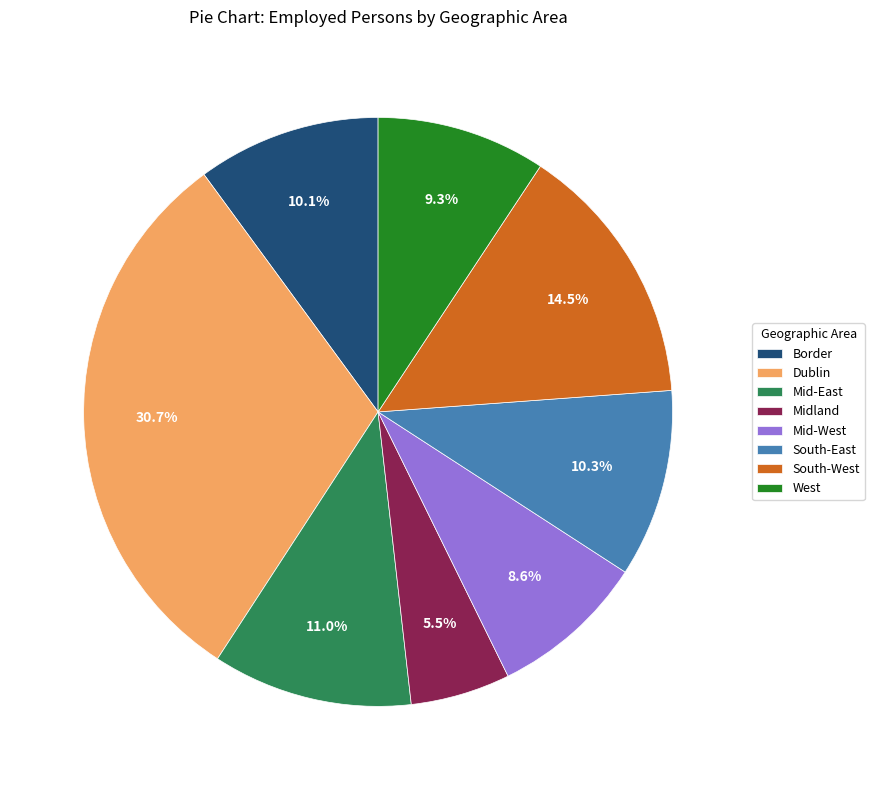

Approximately how many times larger is the value at Border compared to Mid-West?

1.2